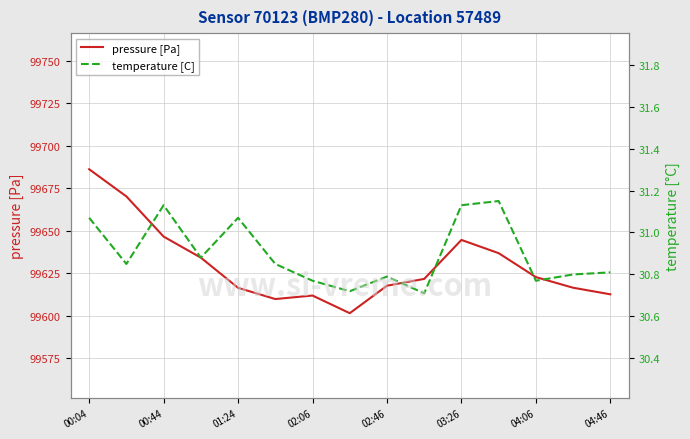

In pressure [Pa], how many points are higher than both neighbors (excluding endpoints)?

2